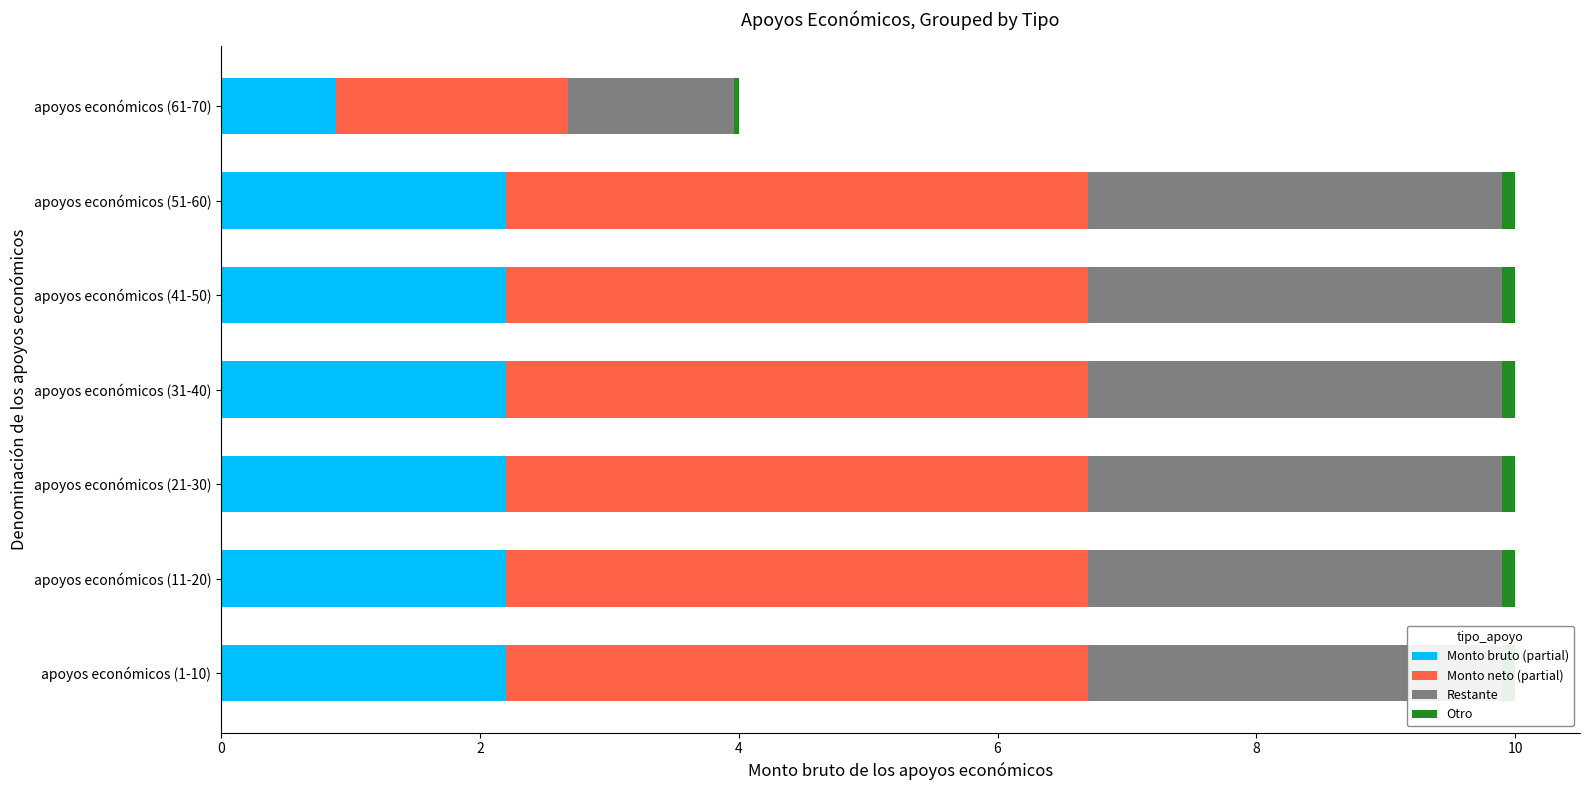

Reading left to right, transcribe all the data shown in this chart.

Monto bruto (partial): 2.2	2.2	2.2	2.2	2.2	2.2	0.9
Monto neto (partial): 4.5	4.5	4.5	4.5	4.5	4.5	1.8
Restante: 3.2	3.2	3.2	3.2	3.2	3.2	1.3
Otro: 0.1	0.1	0.1	0.1	0.1	0.1	0.0